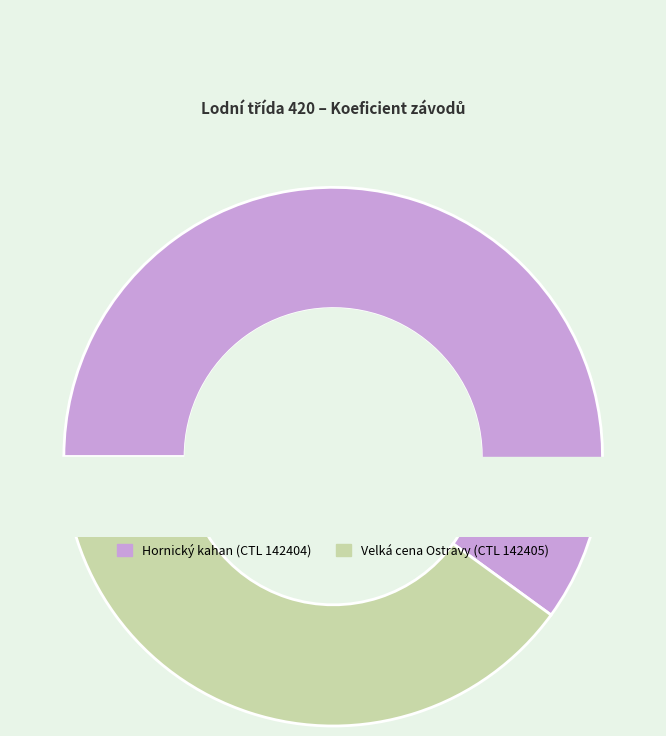

The 142405 slice represents 33% of the pie. True or false?

False